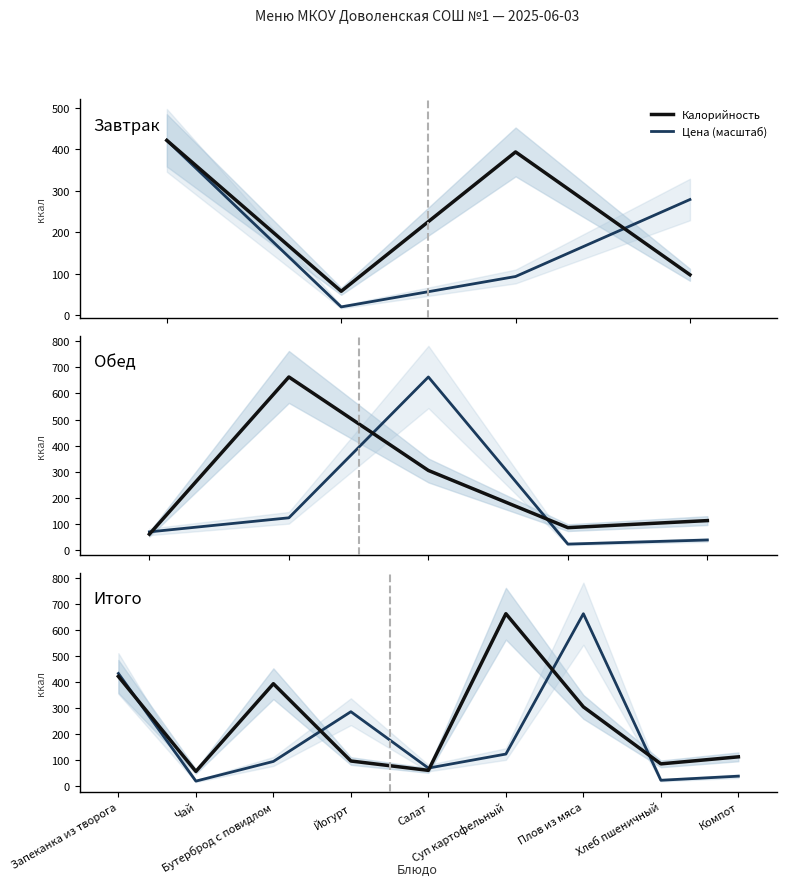

At which category does the chart reach its minimum across all series?

Чай